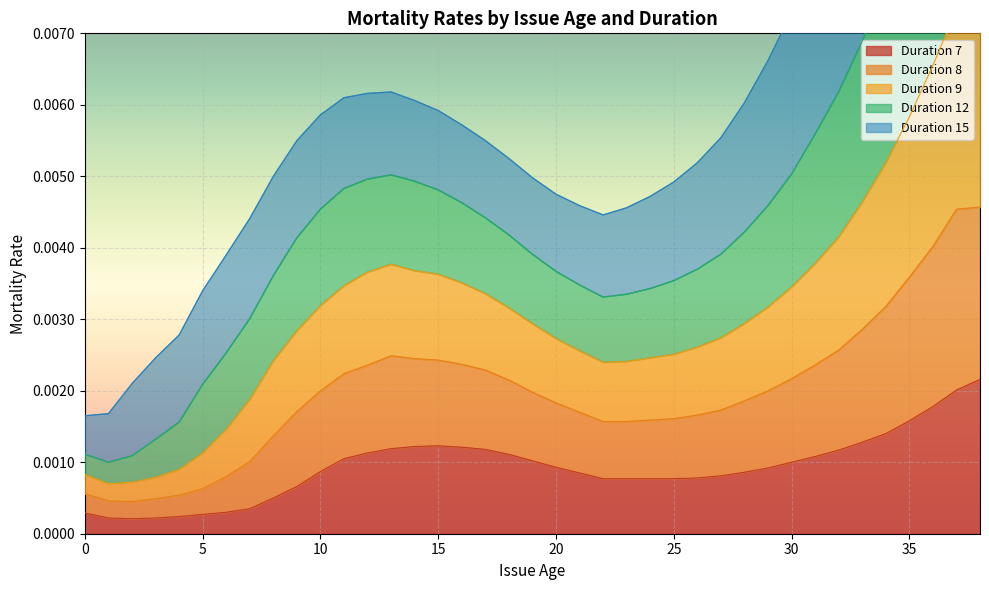

How many data points does each series have?

39